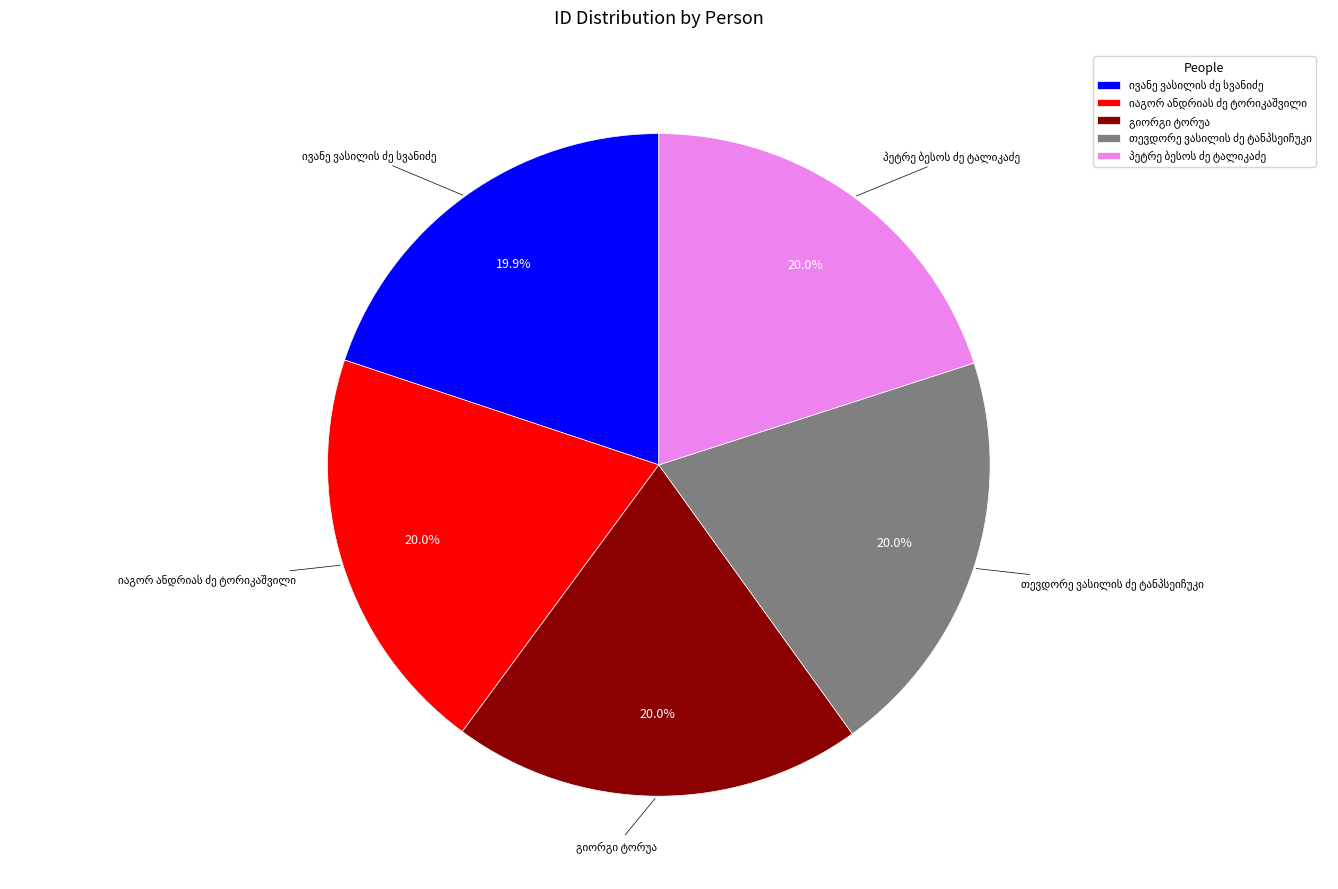

Count the number of slices in the pie.

5